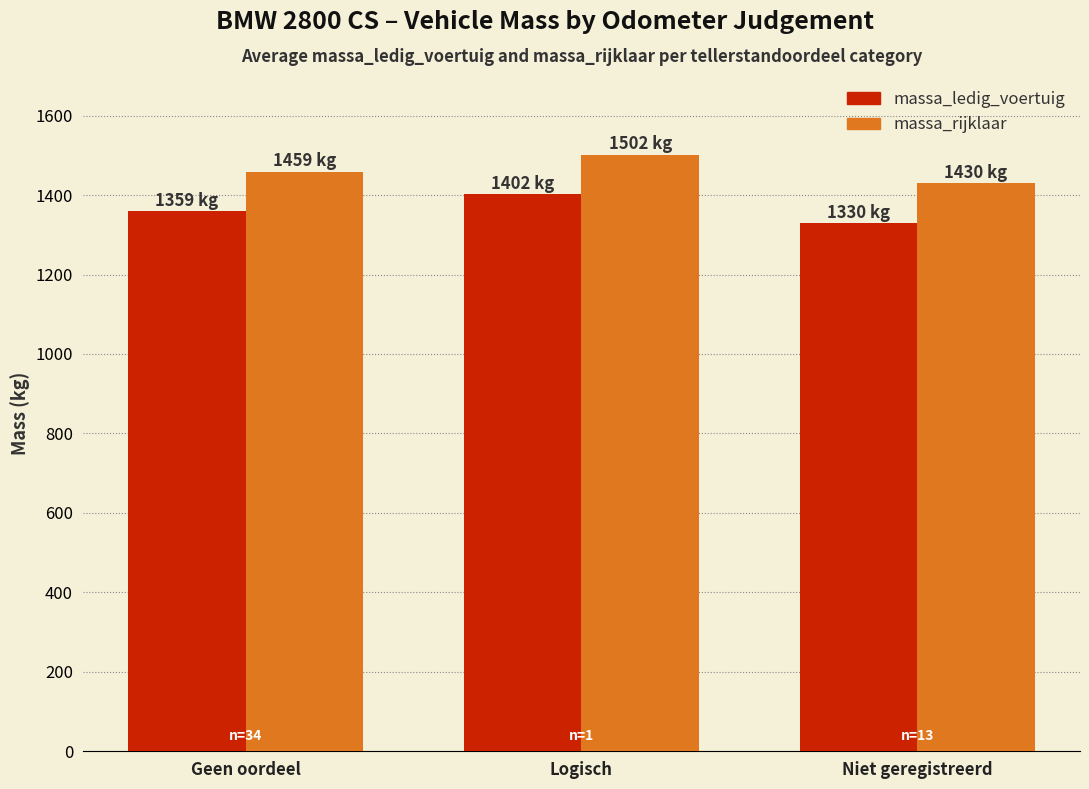

The value of massa_rijklaar at Niet geregistreerd is 444. True or false?

False